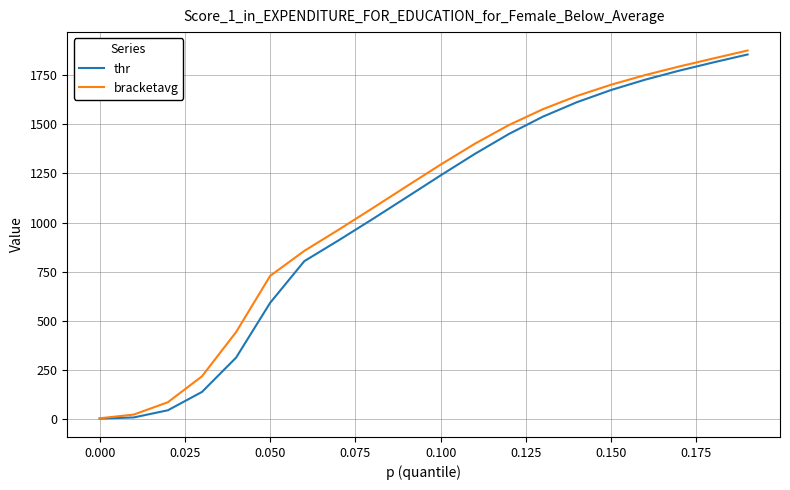

What is the maximum value shown in the chart?

1876.2